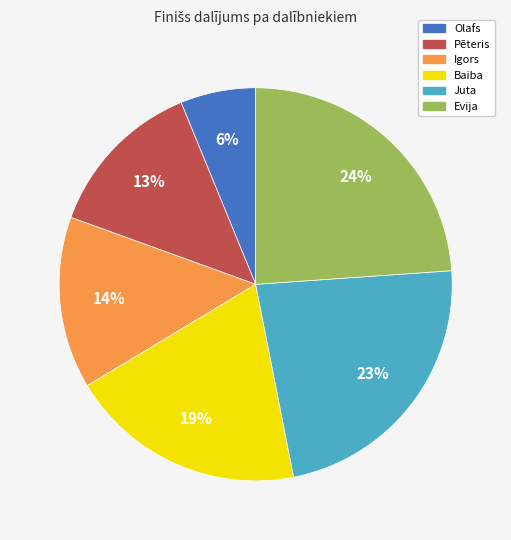

To the nearest percent, what percentage of the pie is Evija?

24%